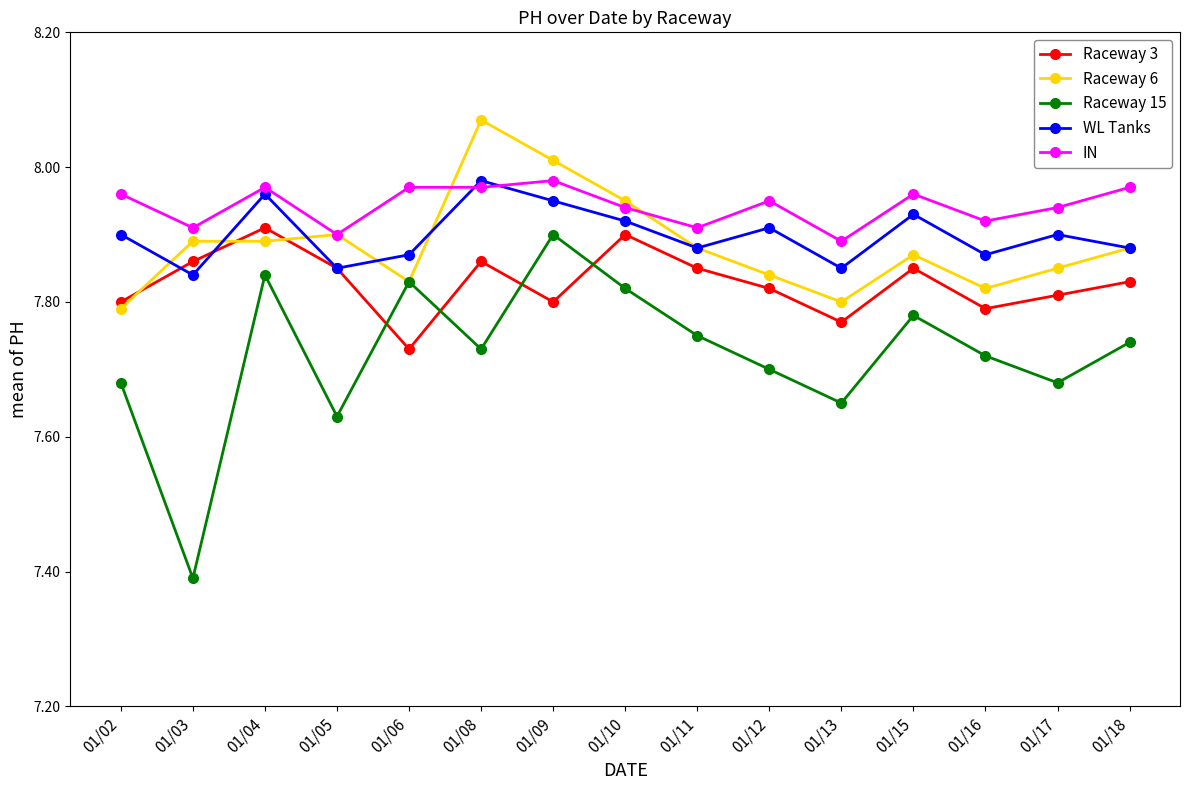

The value of Raceway 15 at 01/10 is 7.8. True or false?

True